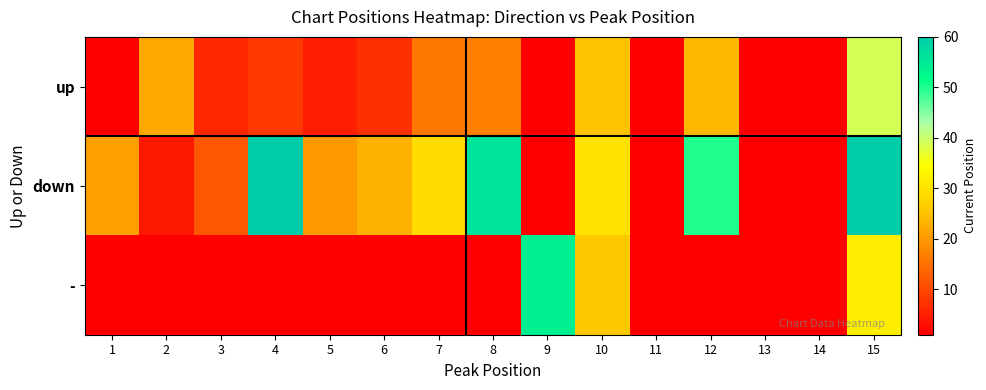

At which category is the sum across all series the highest?

15